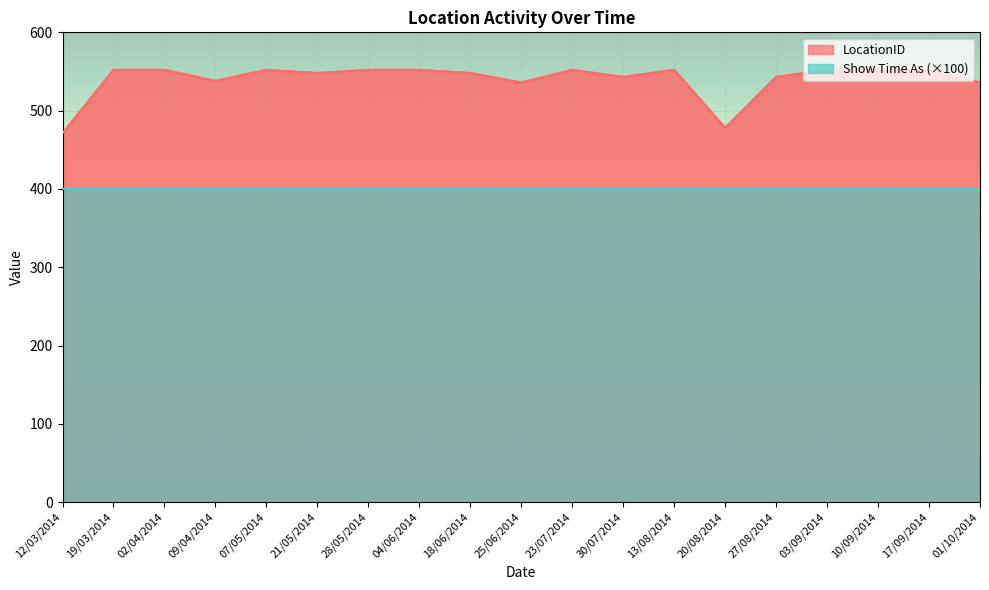

Is it true that the value at 01/10/2014 is 536?

True